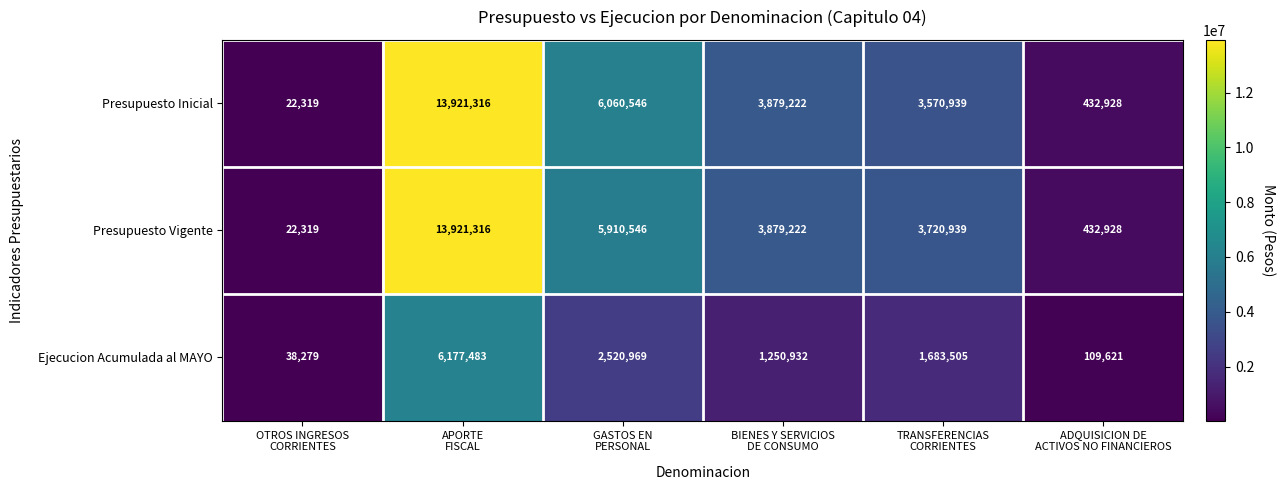

Reading left to right, extract all data points from this chart.

Presupuesto Inicial: 22319	13921316	6060546	3879222	3570939	432928
Presupuesto Vigente: 22319	13921316	5910546	3879222	3720939	432928
Ejecucion Acumulada al MAYO: 38279	6177483	2520969	1250932	1683505	109621